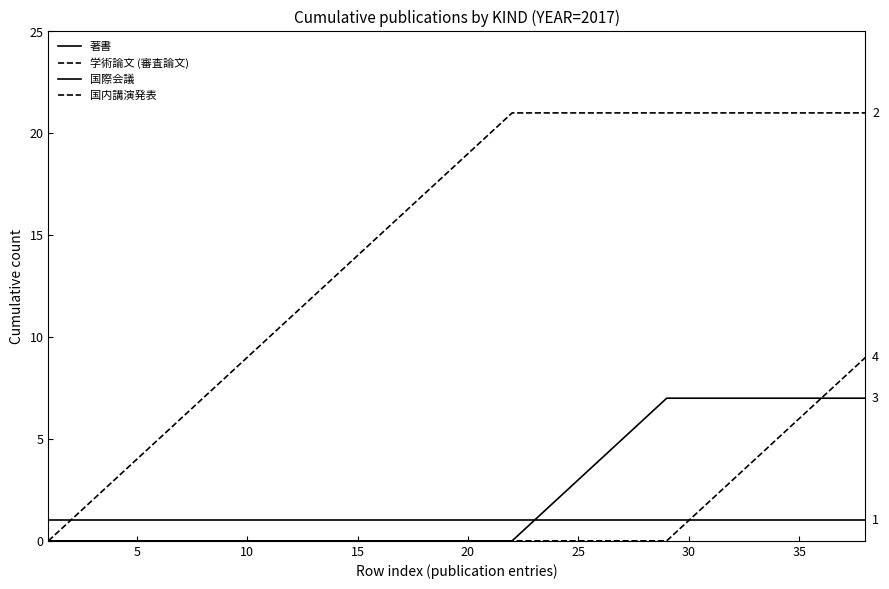

How many lines are shown in the chart?

4